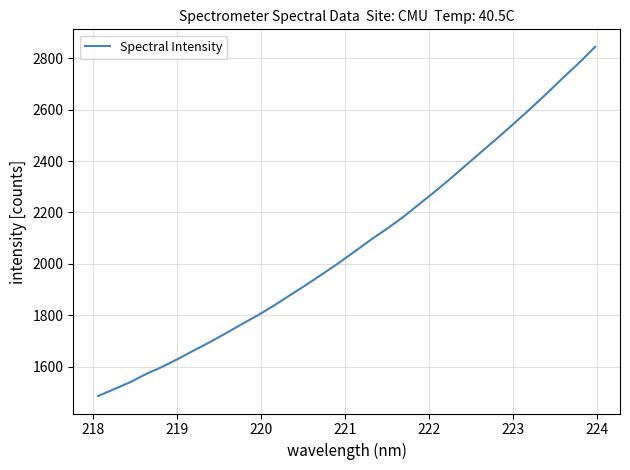

What is the smallest value displayed?

1486.0